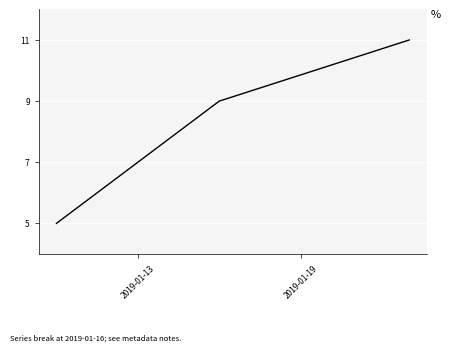

What is the maximum value shown in the chart?

11